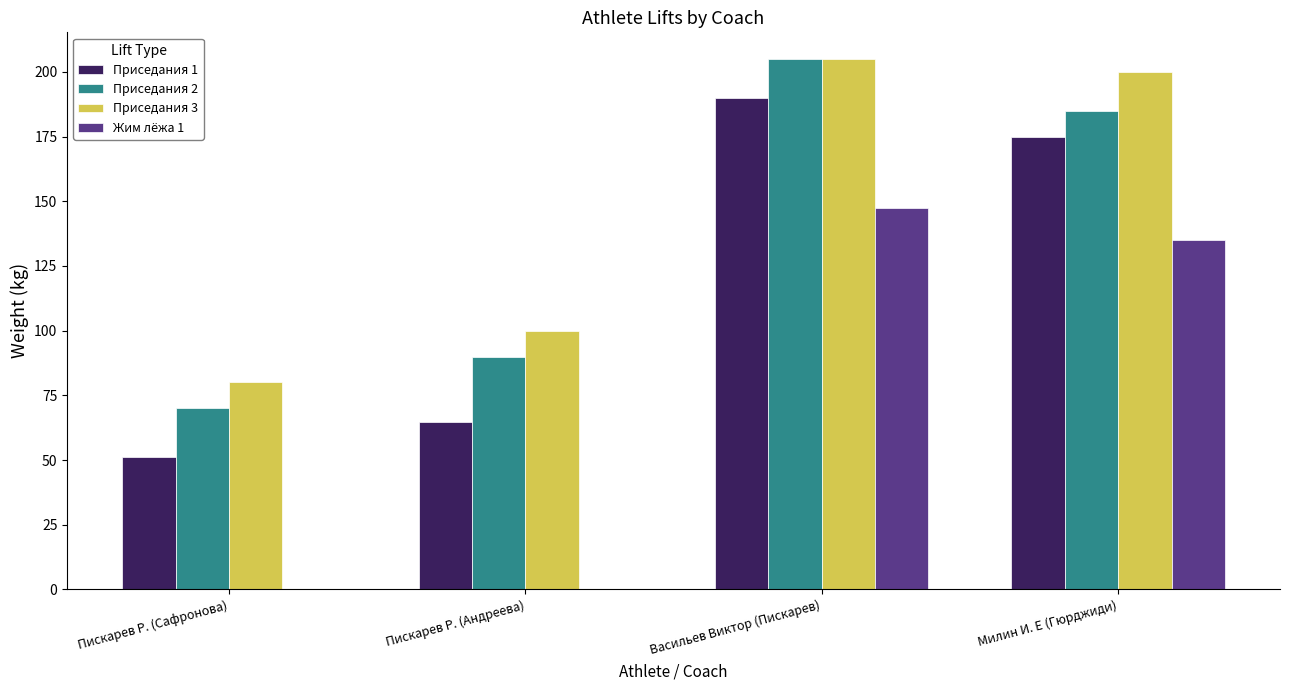

Between Пискарев Р. (Андреева) and Васильев Виктор (Пискарев), which series saw the biggest shift?

Жим лёжа 1